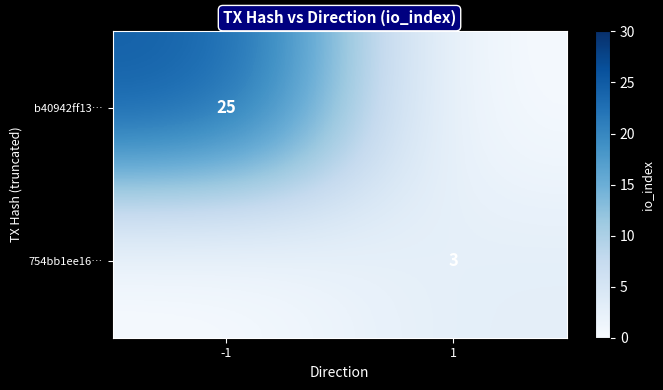

What is the total value across all series at 1?

3.0